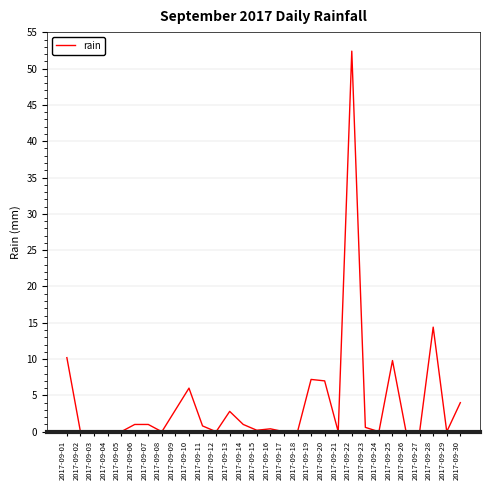

What is the change in value from 2017-09-09 to 2017-09-24?

-3.0